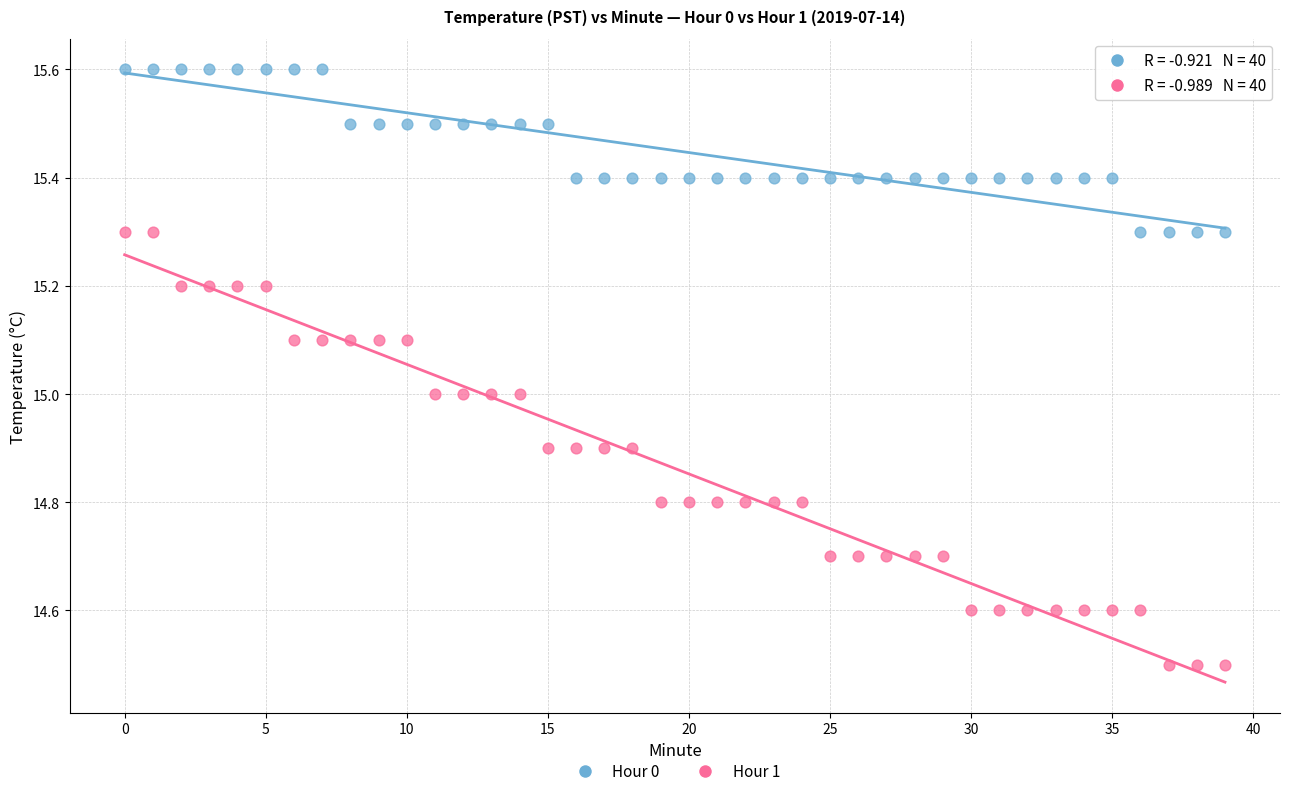

Which series reaches the maximum Y coordinate?

Hour 0